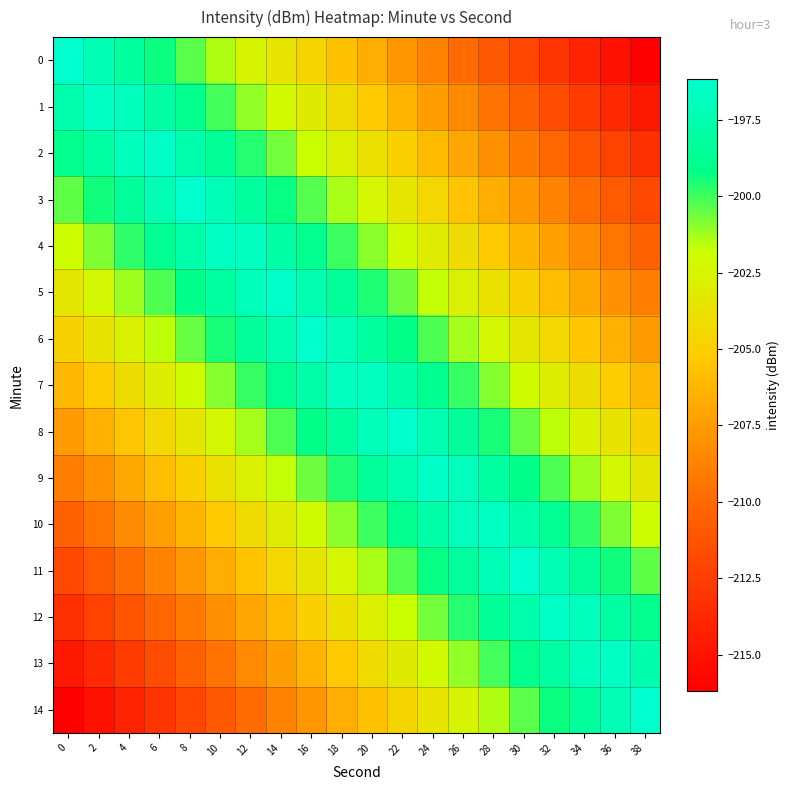

What is the spread (max minus min) of values at 4?

17.2